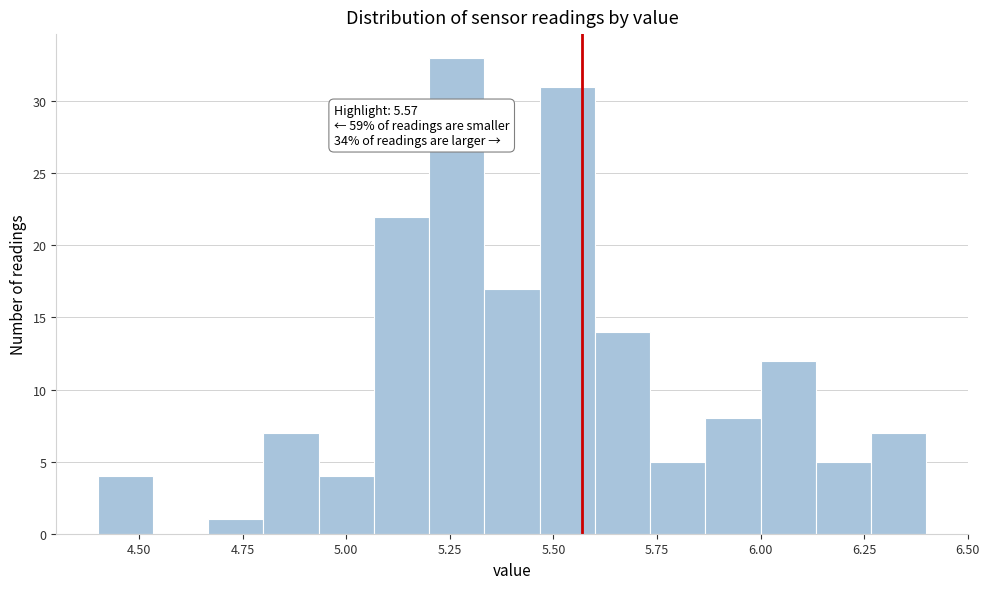

Read against the x-axis, roughly where is the centre of the tallest bar?

5.25